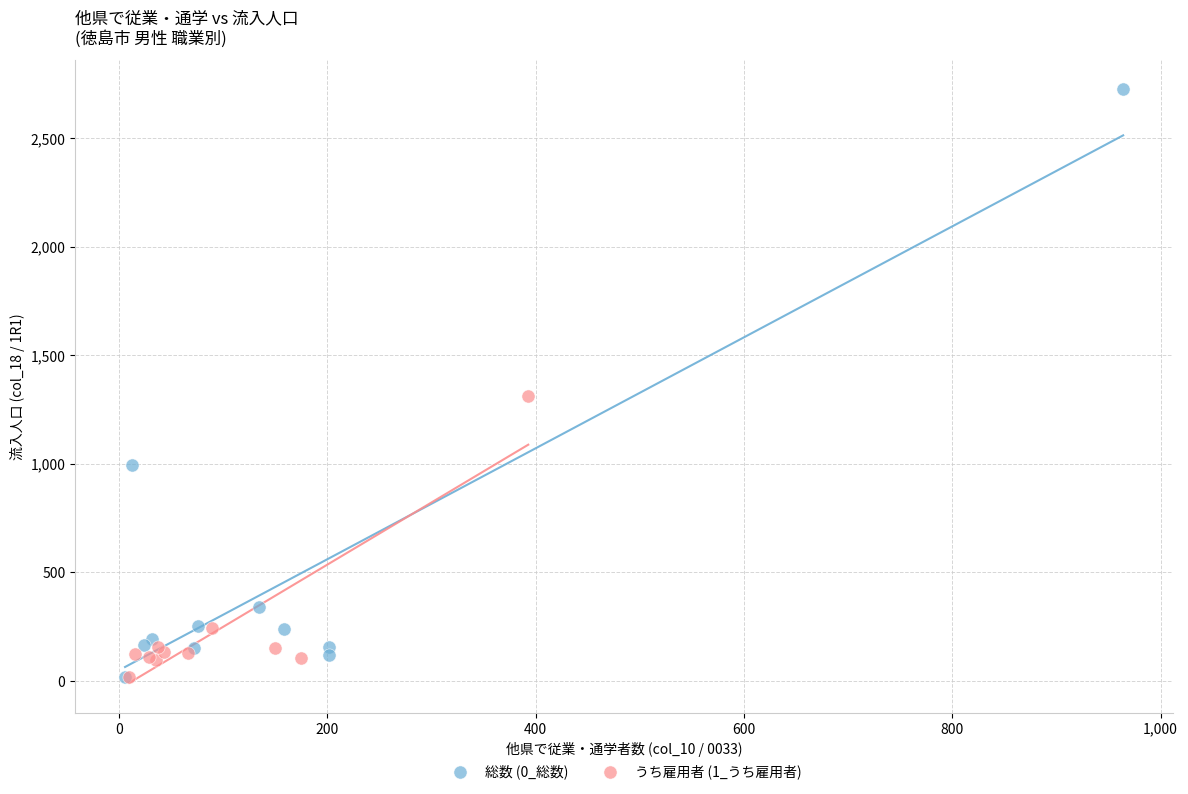

Which series has the widest spread of Y values?

総数 (0_総数)